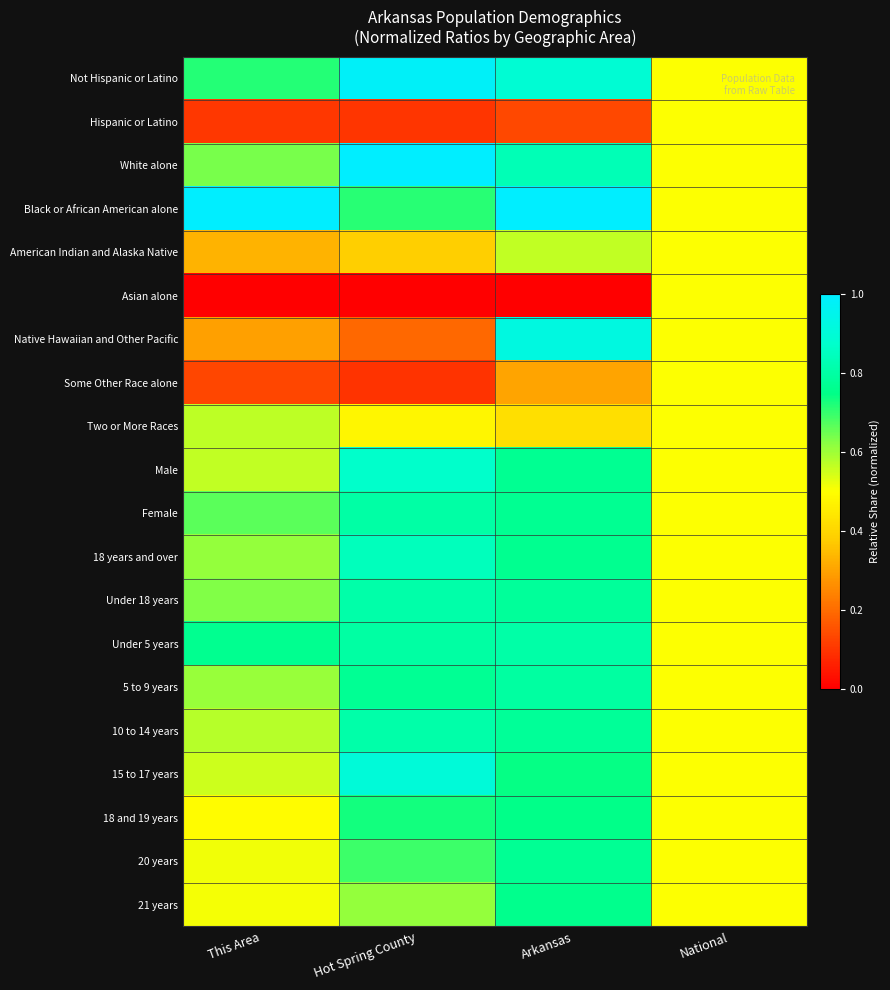

Reading left to right, transcribe all the data shown in this chart.

Not Hispanic or Latino: This Area=0.7	Hot Spring County=1.0	Arkansas=0.9	National=0.5
Hispanic or Latino: This Area=0.1	Hot Spring County=0.1	Arkansas=0.1	National=0.5
White alone: This Area=0.6	Hot Spring County=1.0	Arkansas=0.8	National=0.5
Black or African American alone: This Area=1.0	Hot Spring County=0.7	Arkansas=1.0	National=0.5
American Indian and Alaska Native: This Area=0.3	Hot Spring County=0.4	Arkansas=0.6	National=0.5
Asian alone: This Area=0.0	Hot Spring County=0.0	Arkansas=0.0	National=0.5
Native Hawaiian and Other Pacific: This Area=0.3	Hot Spring County=0.2	Arkansas=0.9	National=0.5
Some Other Race alone: This Area=0.1	Hot Spring County=0.1	Arkansas=0.3	National=0.5
Two or More Races: This Area=0.6	Hot Spring County=0.5	Arkansas=0.4	National=0.5
Male: This Area=0.6	Hot Spring County=0.9	Arkansas=0.8	National=0.5
Female: This Area=0.7	Hot Spring County=0.8	Arkansas=0.8	National=0.5
18 years and over: This Area=0.6	Hot Spring County=0.8	Arkansas=0.8	National=0.5
Under 18 years: This Area=0.6	Hot Spring County=0.8	Arkansas=0.8	National=0.5
Under 5 years: This Area=0.8	Hot Spring County=0.8	Arkansas=0.8	National=0.5
5 to 9 years: This Area=0.6	Hot Spring County=0.8	Arkansas=0.8	National=0.5
10 to 14 years: This Area=0.6	Hot Spring County=0.8	Arkansas=0.8	National=0.5
15 to 17 years: This Area=0.6	Hot Spring County=0.9	Arkansas=0.7	National=0.5
18 and 19 years: This Area=0.5	Hot Spring County=0.7	Arkansas=0.8	National=0.5
20 years: This Area=0.5	Hot Spring County=0.7	Arkansas=0.8	National=0.5
21 years: This Area=0.5	Hot Spring County=0.6	Arkansas=0.8	National=0.5